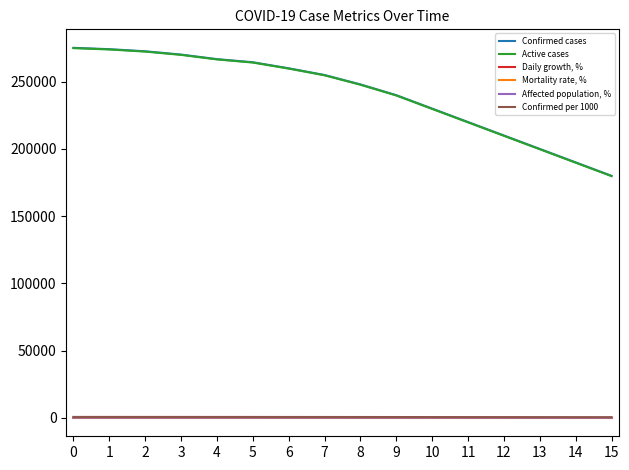

What are all the series names shown in the legend?

Confirmed cases, Active cases, Daily growth, %, Mortality rate, %, Affected population, %, Confirmed per 1000